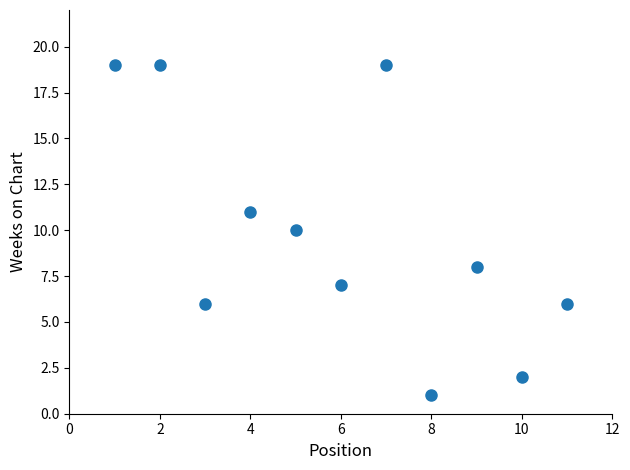

What is the average X value?

6